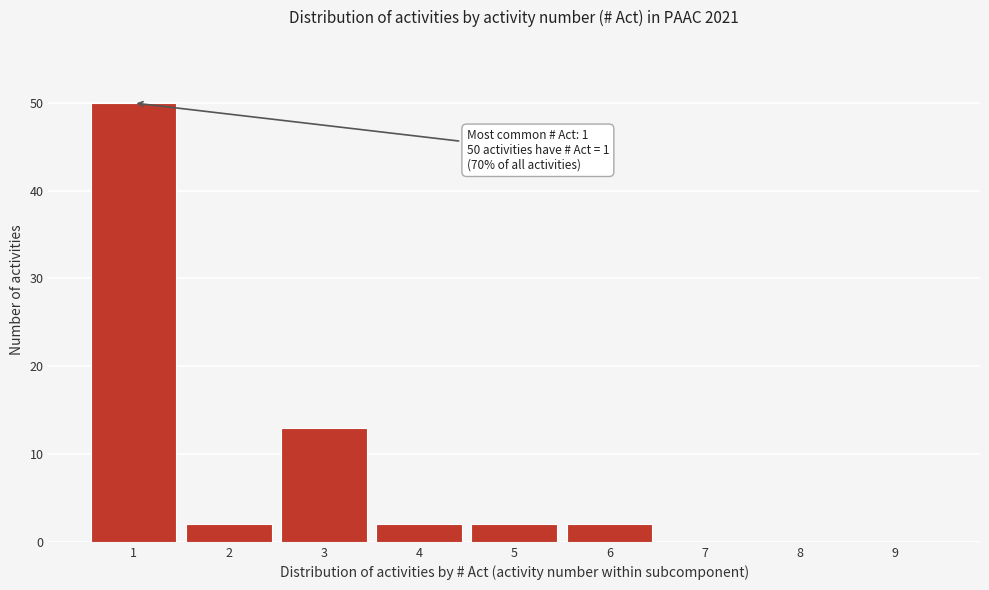

Over which range of the x-axis is the bar tallest?

0.5 to 1.5